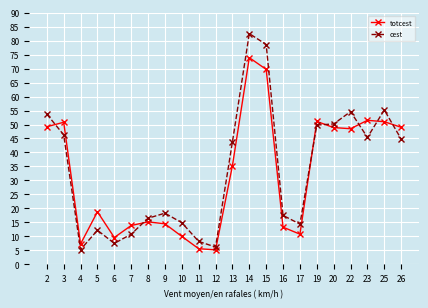

List the series in order of their peak value, lowest first.

totcest, cest